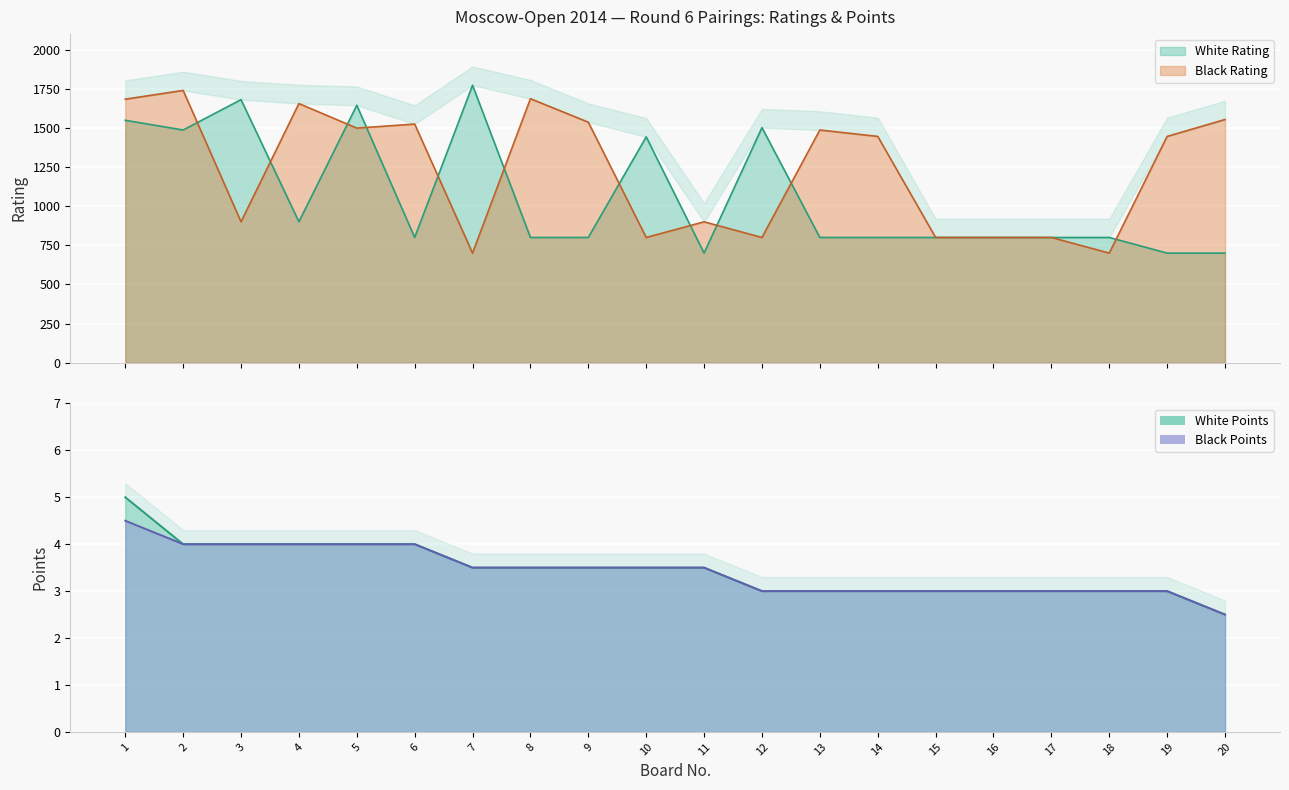

Where do Black Rating and White Rating first cross each other?

2 and 3